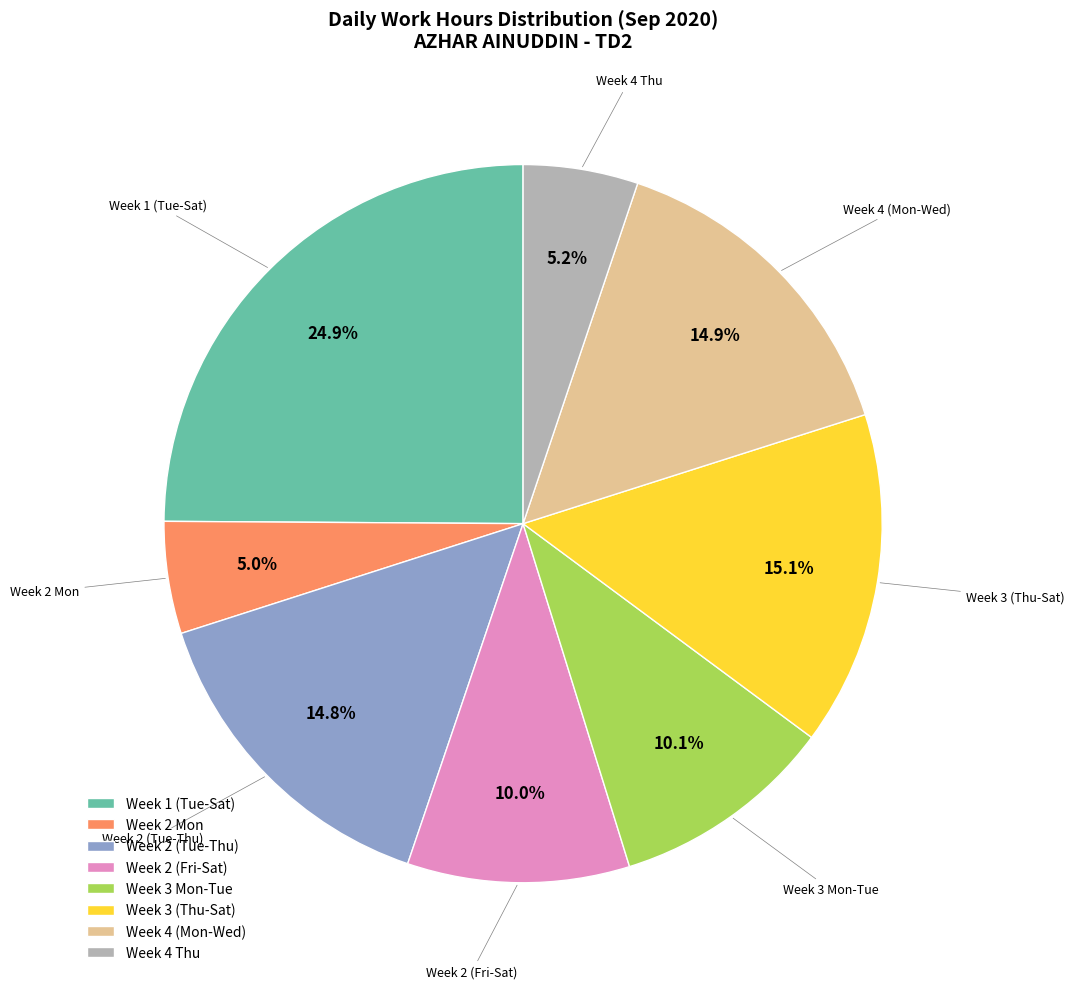

To the nearest percent, what is the average slice percentage?

12%